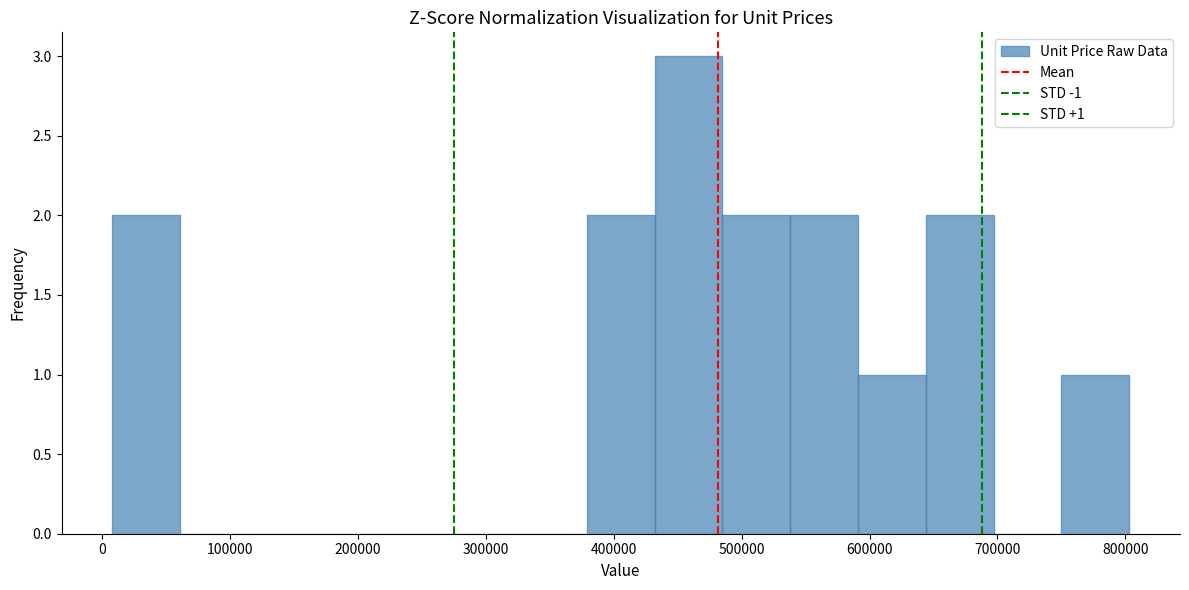

Over which range of the x-axis is the bar tallest?

430000 to 490000